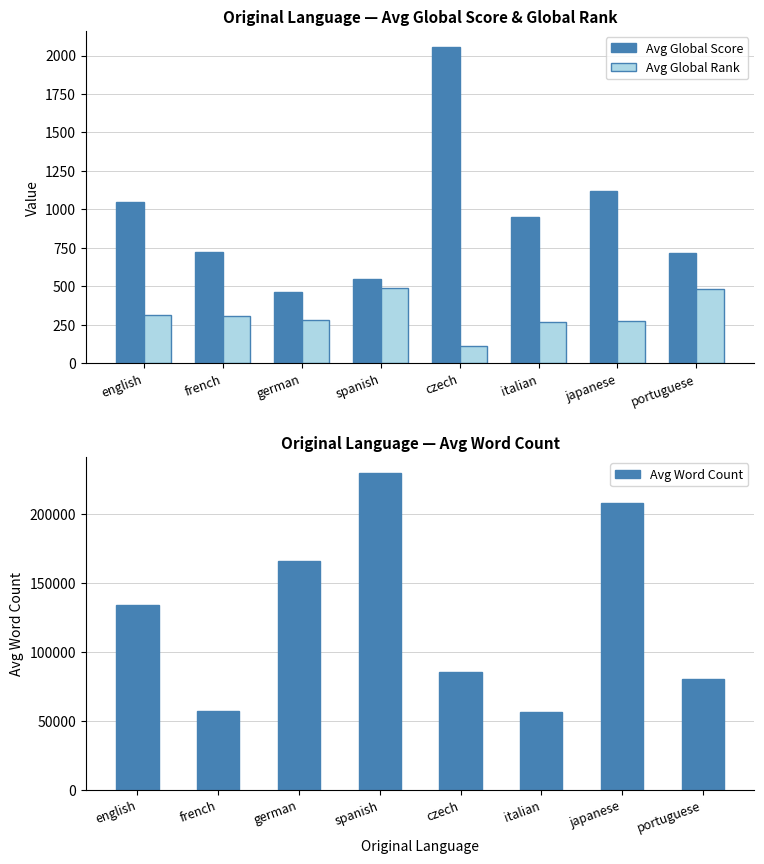

Where does the Avg Word Count series first go above 134000?

german